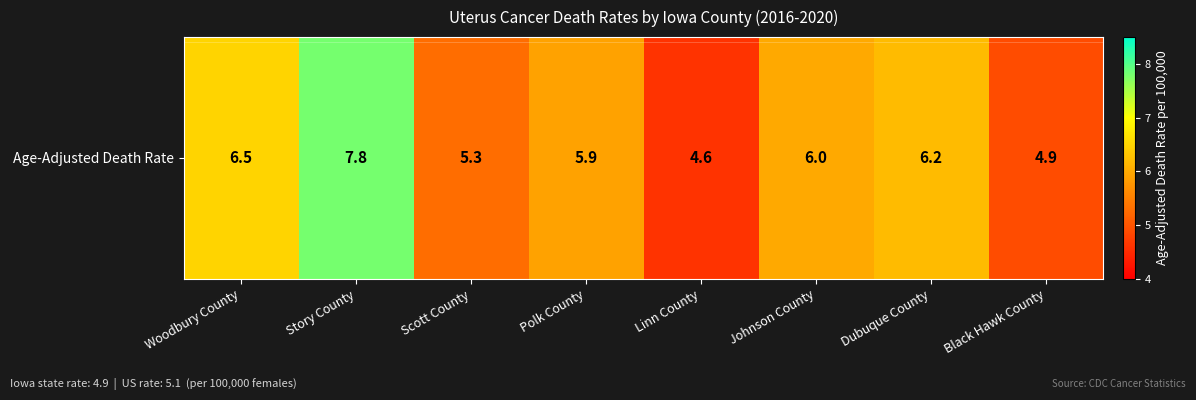

What is the difference between the values at Johnson County and Dubuque County?

0.2